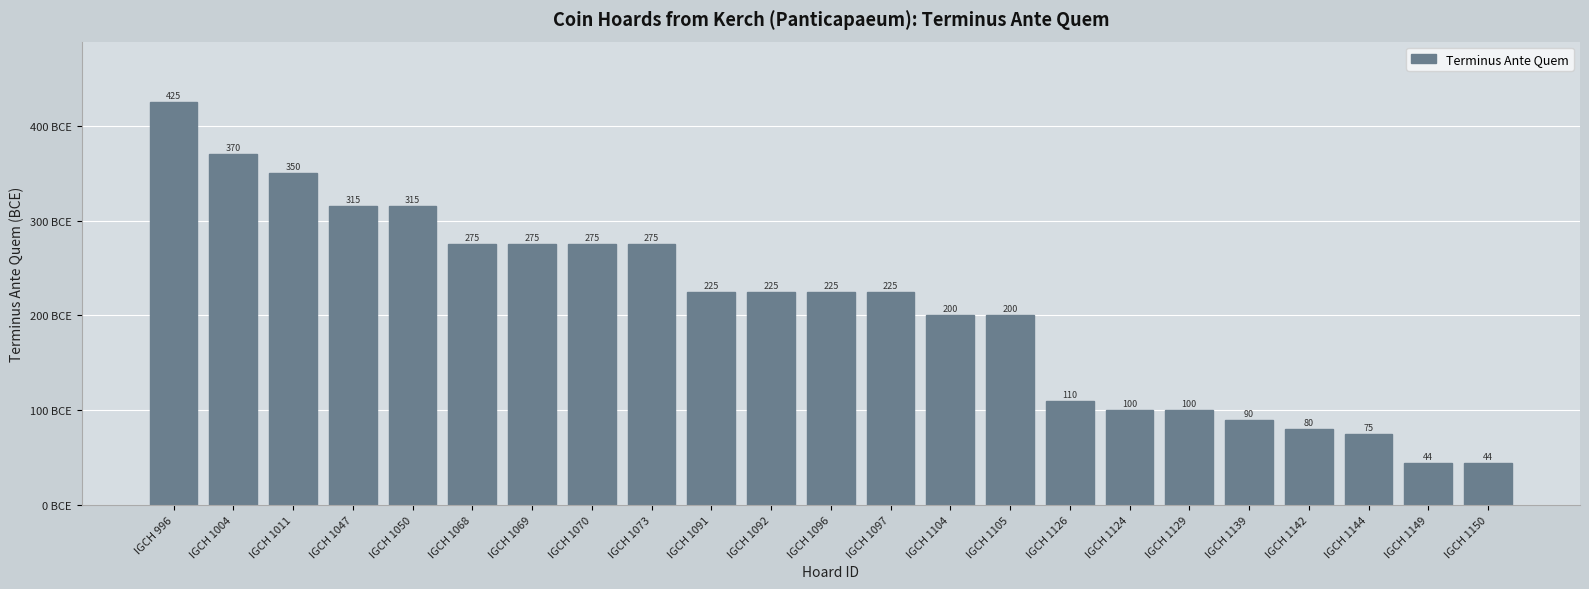

What is the difference between the values at IGCH 1104 and IGCH 1047?

115